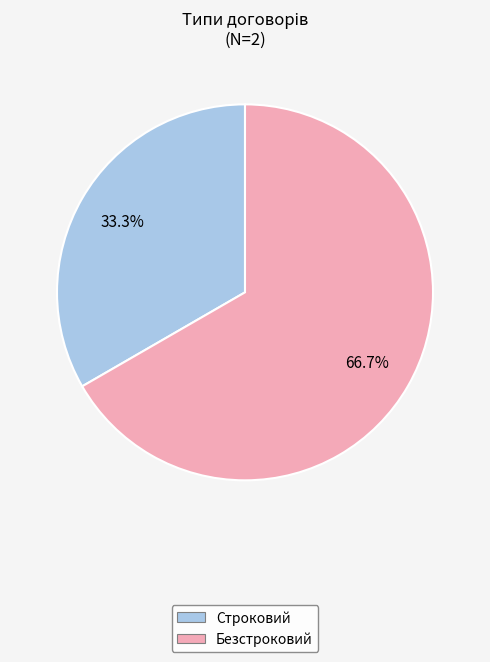

True or false: Строковий accounts for 45% of the total.

False